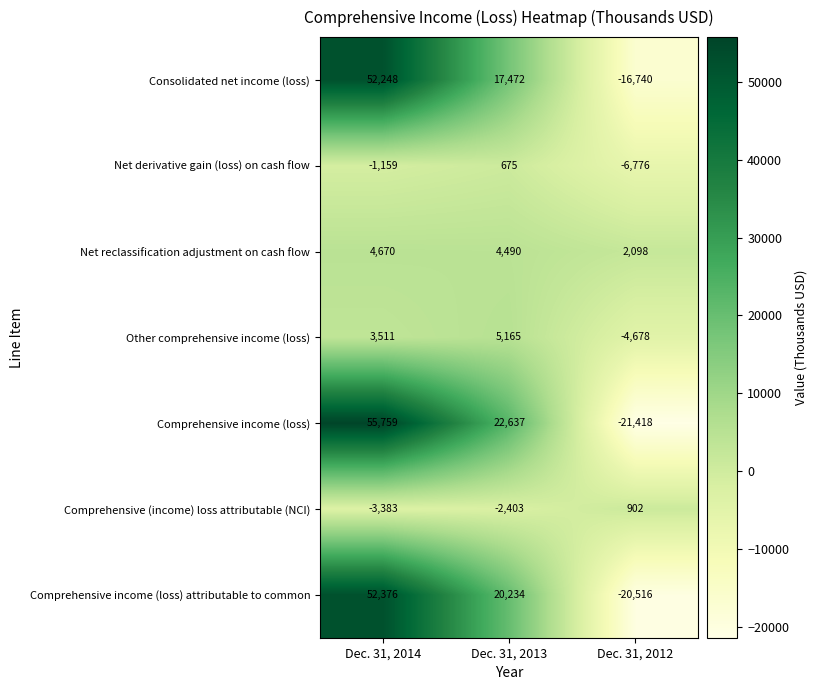

At which category does the chart reach its peak across all series?

Dec. 31, 2014